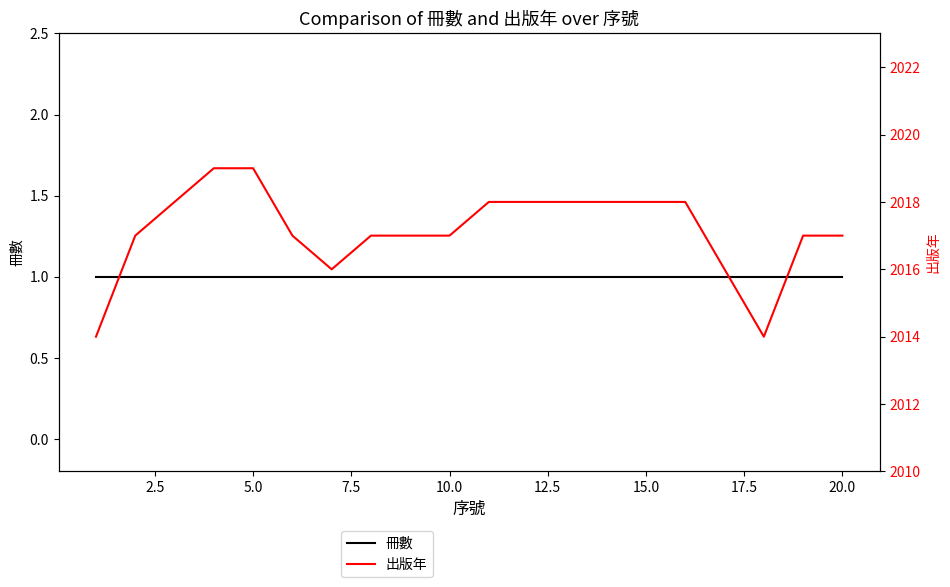

What is the average value of the 出版年 series?

2017